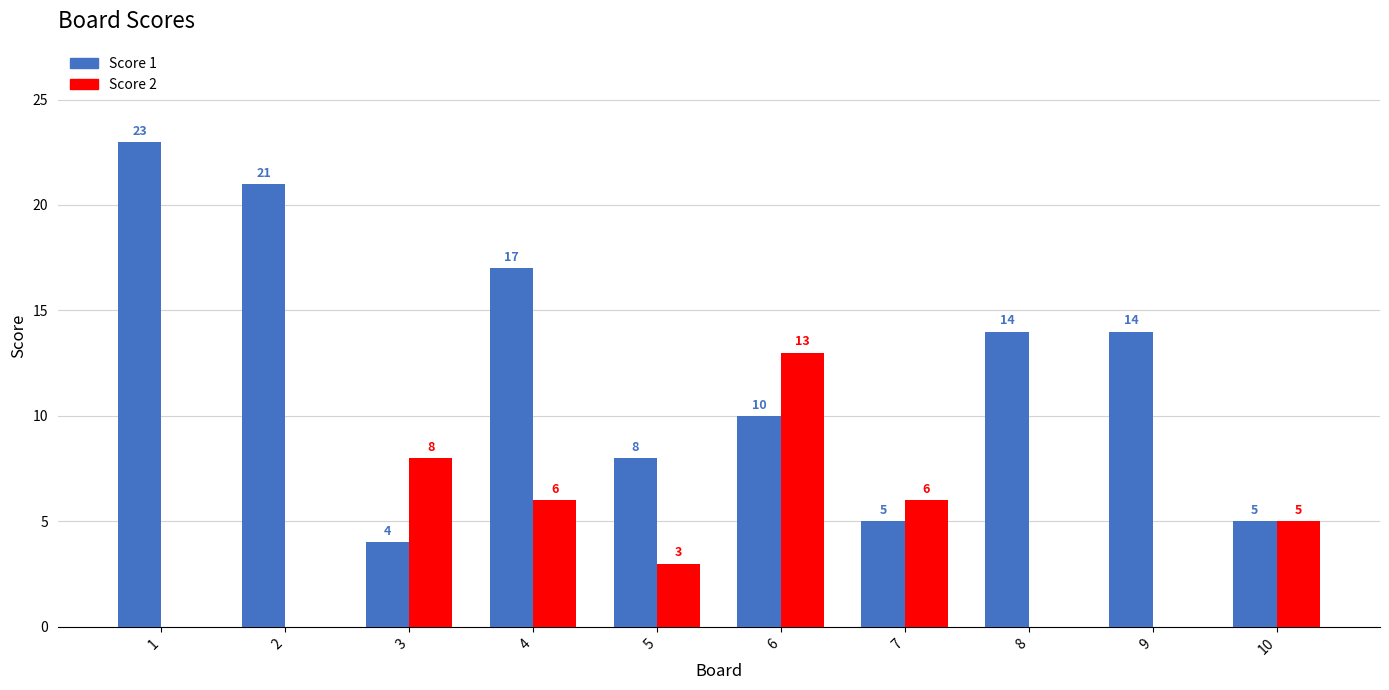

Is the value of Score 1 at 3 greater than the value of Score 2 at 1?

Yes